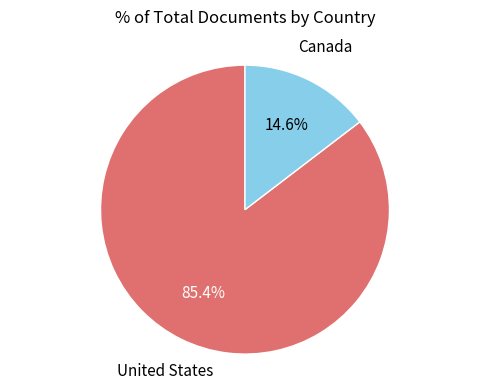

How many slices are in this pie chart?

2